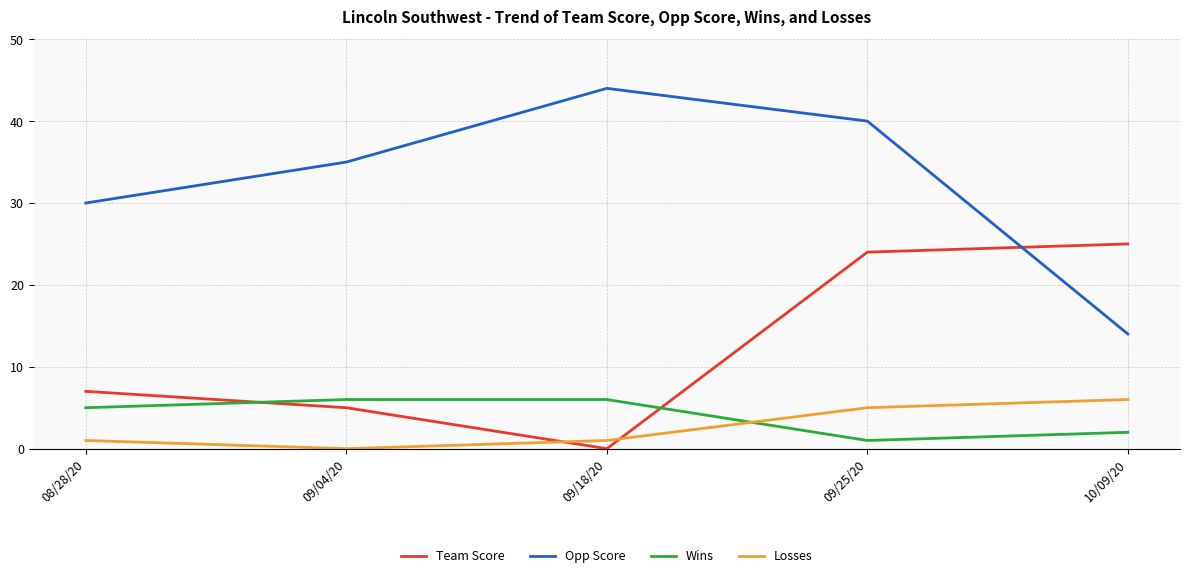

Where is Opp Score nearest to the value 29?

08/28/20